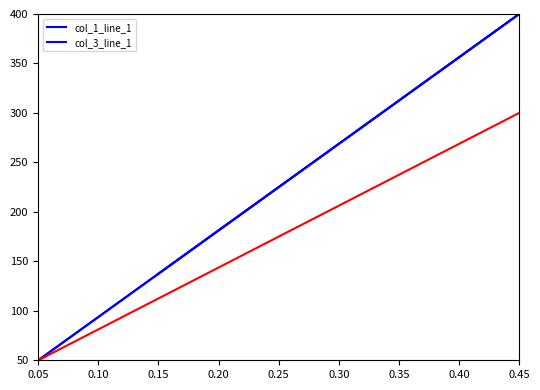

Is this an area chart (filled region under the line)?

No